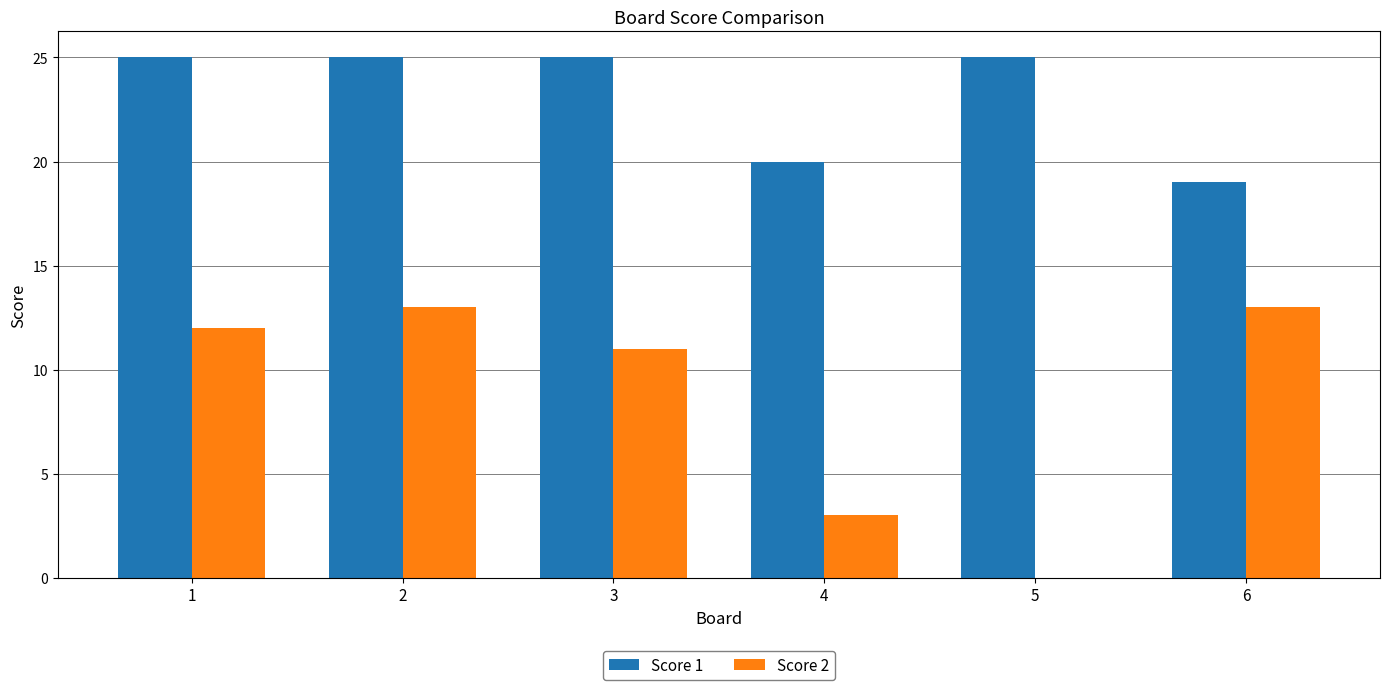

Which series has the largest range (max minus min)?

Score 2